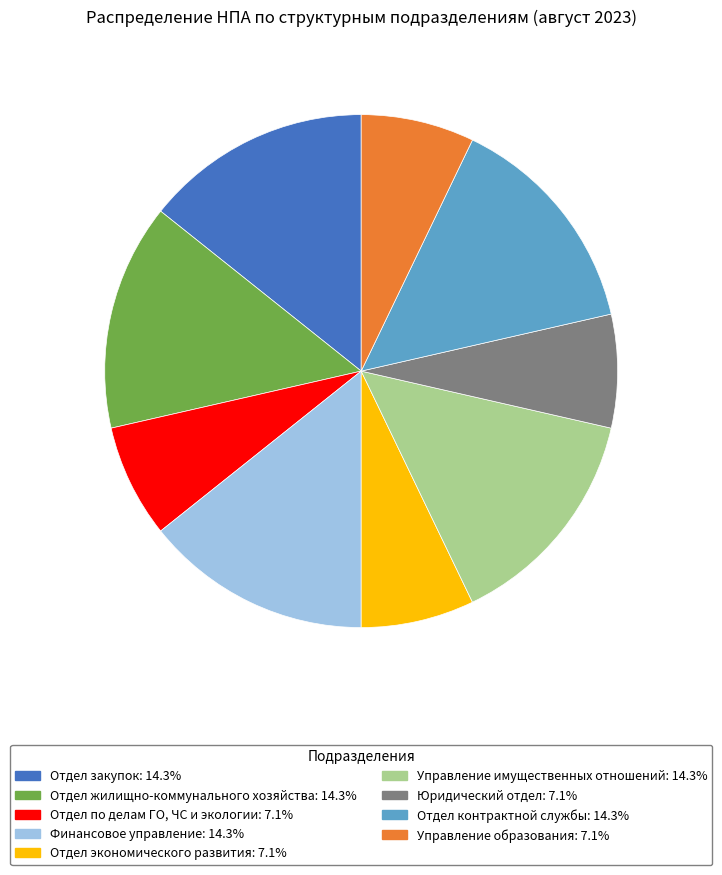

How many segments does this pie chart have?

9